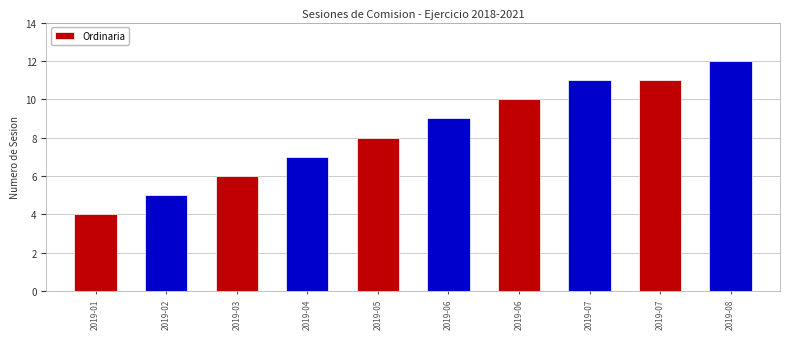

Reading left to right, extract all data points from this chart.

2019-01=4	2019-02=5	2019-03=6	2019-04=7	2019-05=8	2019-06=9	2019-06=10	2019-07=11	2019-07=11	2019-08=12